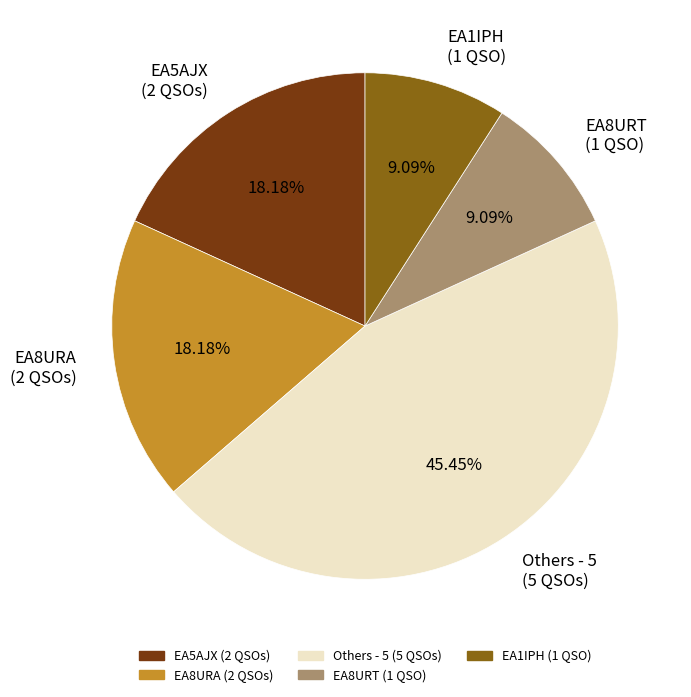

Combined, do EA1IPH (1 QSO) and Others - 5 (5 QSOs) account for over 50%?

Yes